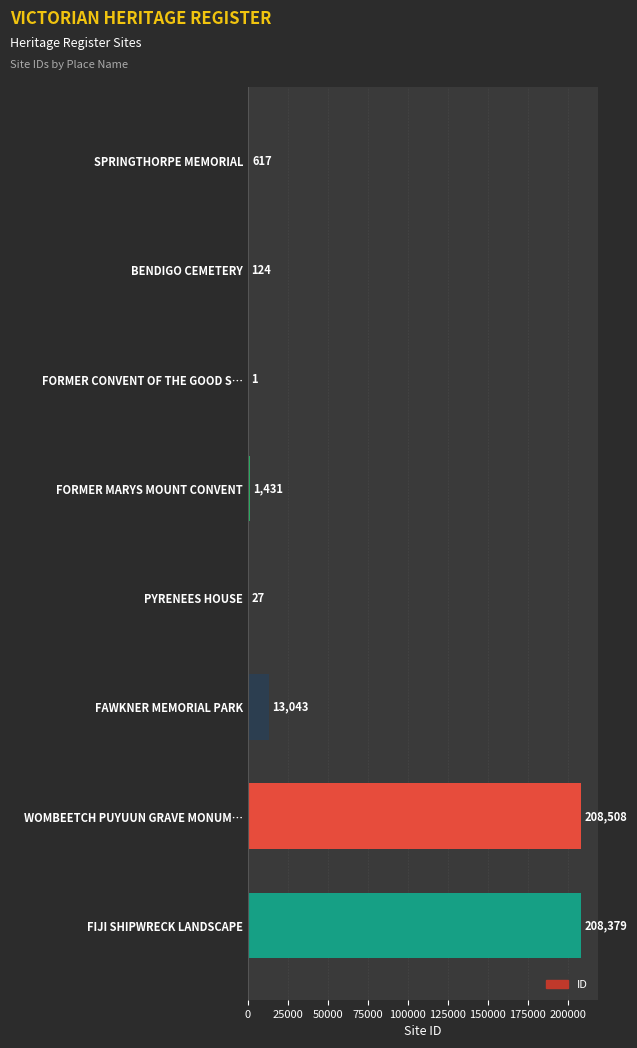

What is the greatest value displayed?

208508